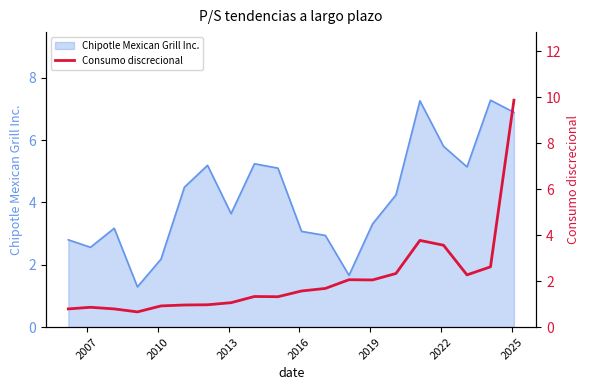

What is the maximum value for Chipotle Mexican Grill Inc.?

7.3